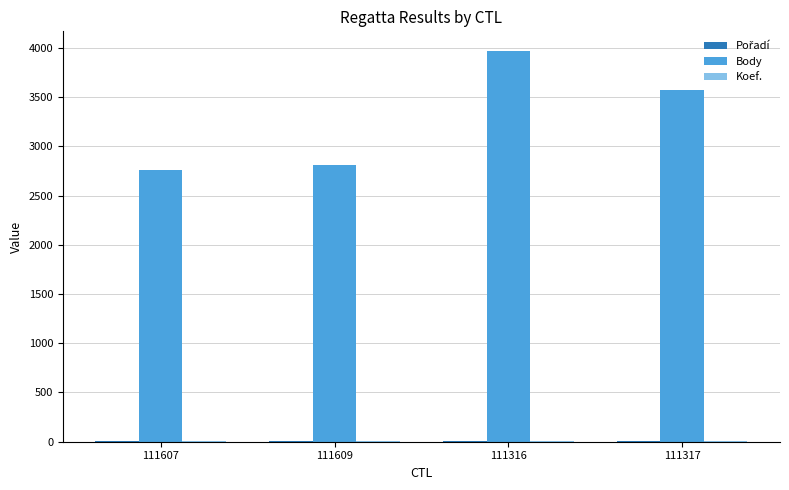

Which series has the largest total across all categories?

Body